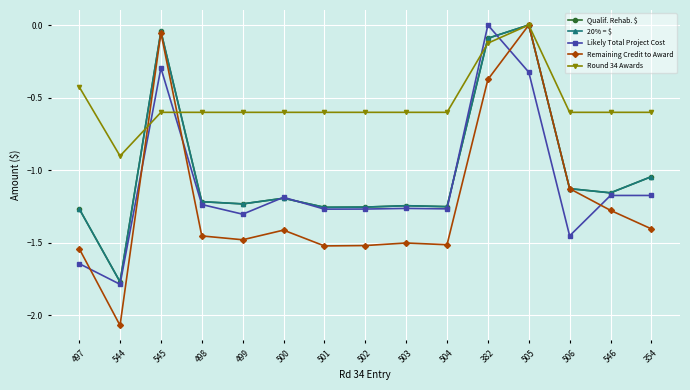

What is the difference between the highest and lowest values at 503?

0.9